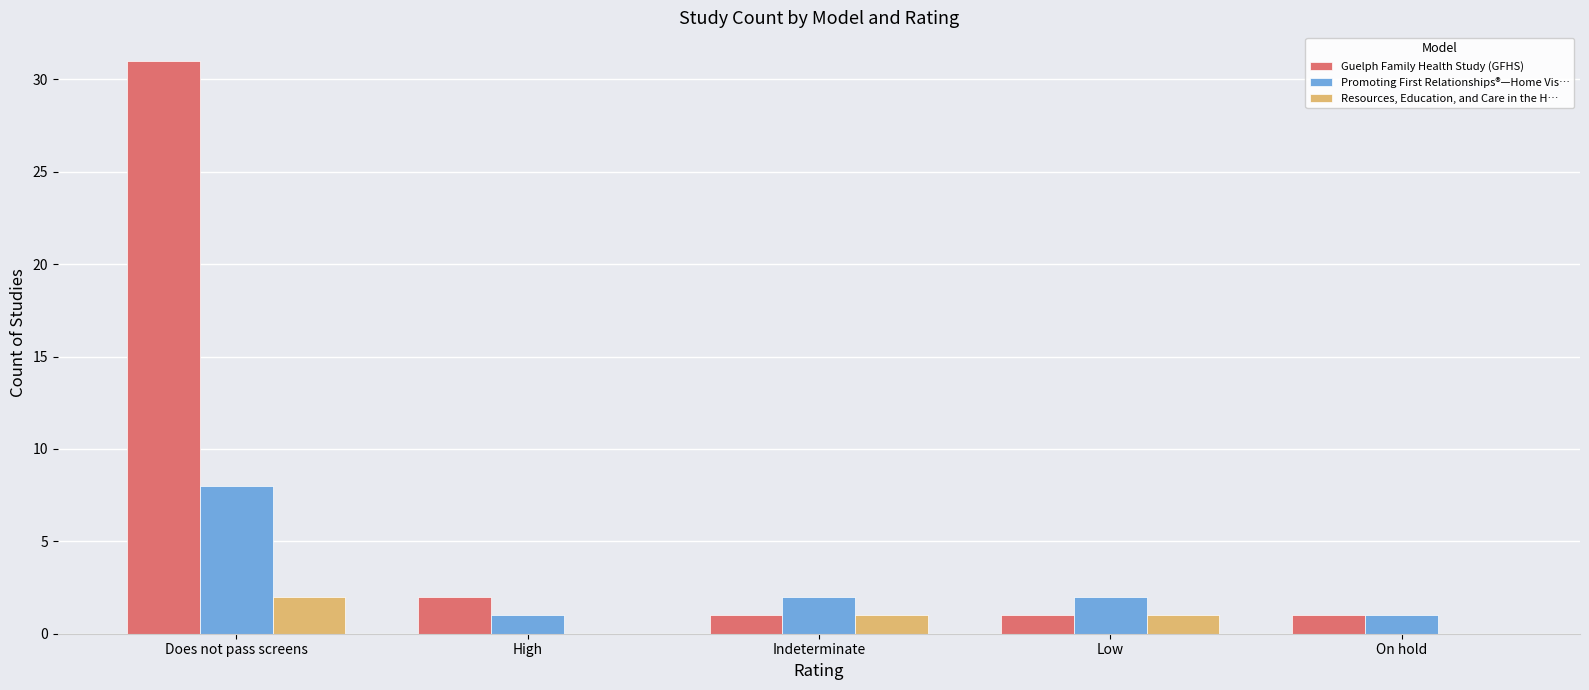

Which series has the largest range (max minus min)?

Guelph Family Health Study (GFHS)